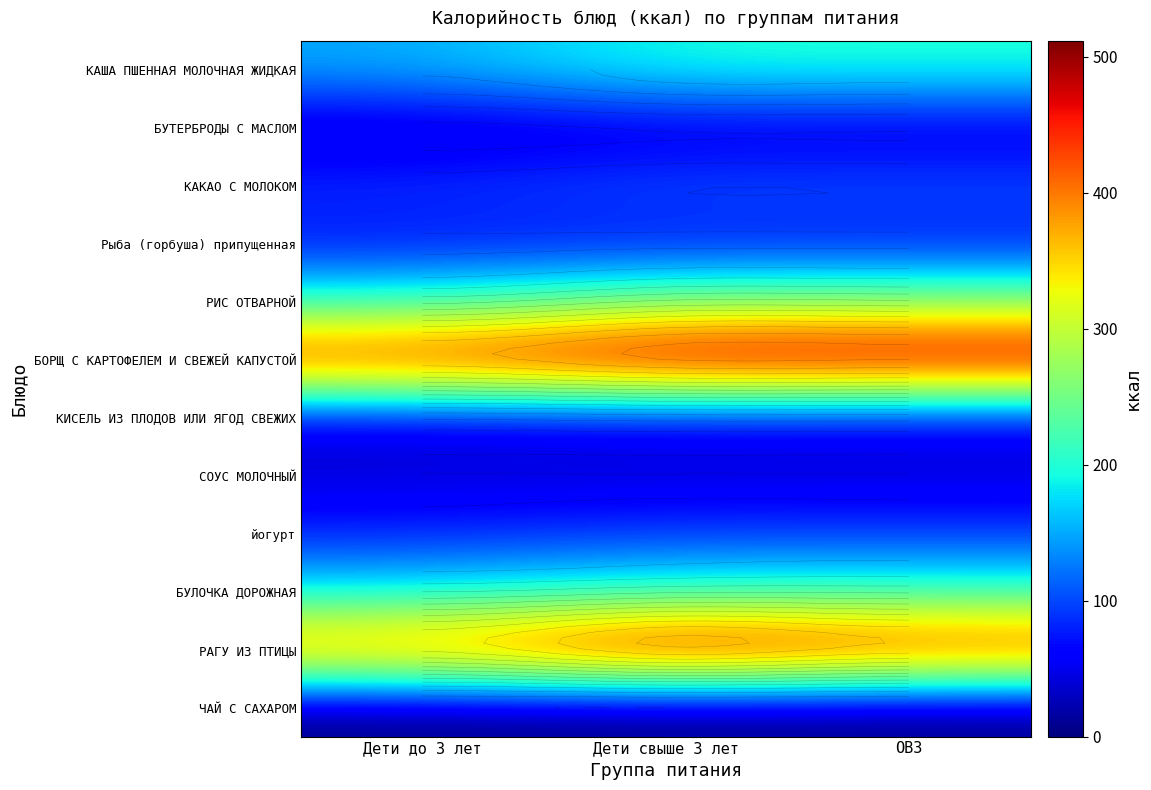

List the series in order of their peak value, lowest first.

ЧАЙ С САХАРОМ, СОУС МОЛОЧНЫЙ, БУТЕРБРОДЫ С МАСЛОМ, КИСЕЛЬ ИЗ ПЛОДОВ ИЛИ ЯГОД СВЕЖИХ, Рыба (горбуша) припущенная, йогурт, КАКАО С МОЛОКОМ, КАША ПШЕННАЯ МОЛОЧНАЯ ЖИДКАЯ, БУЛОЧКА ДОРОЖНАЯ, РИС ОТВАРНОЙ, РАГУ ИЗ ПТИЦЫ, БОРЩ С КАРТОФЕЛЕМ И СВЕЖЕЙ КАПУСТОЙ